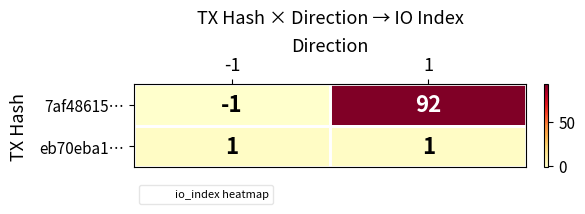

True or false: eb70eba1… has a value of 2 at 1.

False